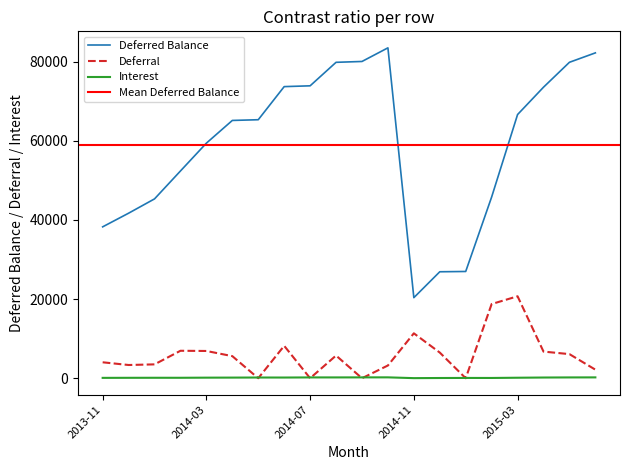

What is the greatest value displayed?

83463.6